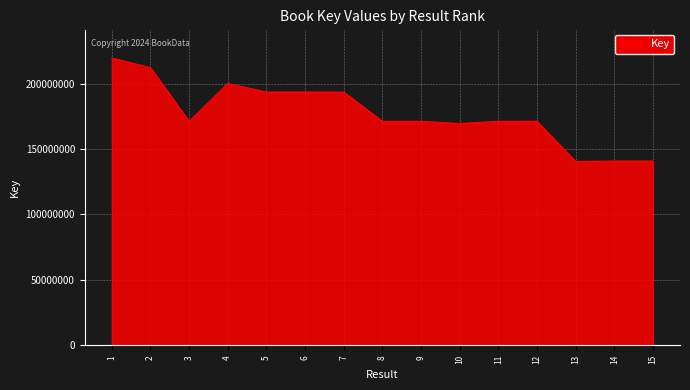

What is the smallest value displayed?

140480942